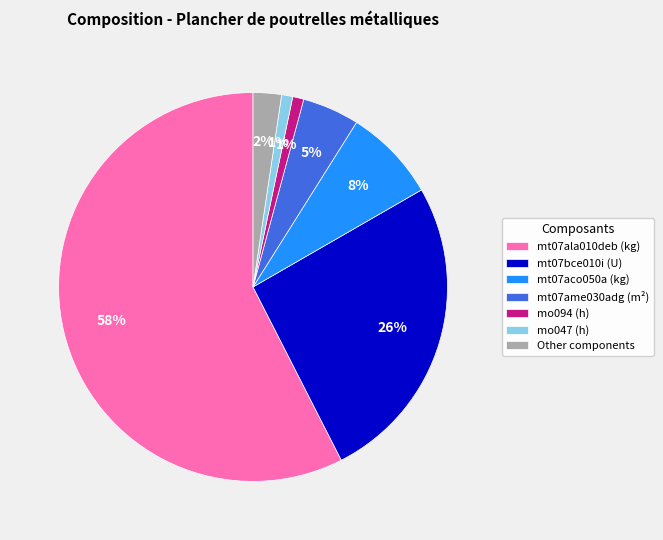

Is it true that mo094 (h) is 1% of the pie?

True